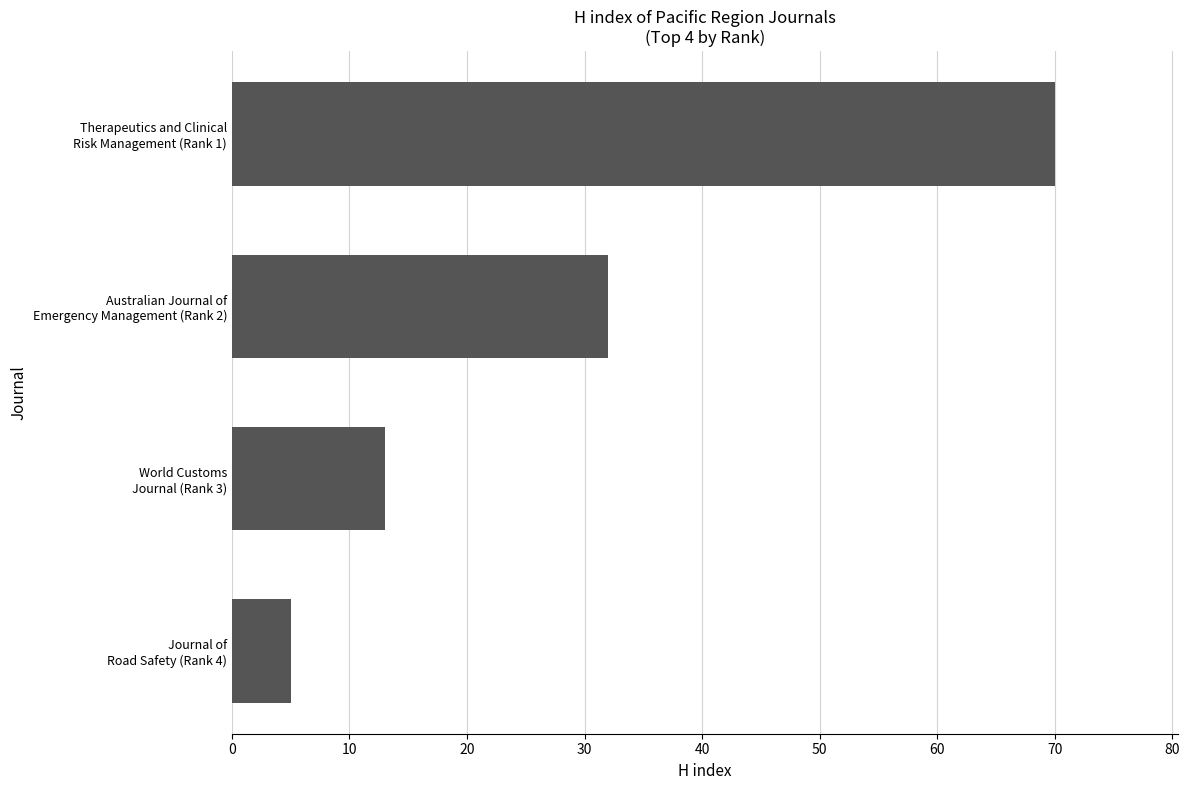

Reading top to bottom, extract all data points from this chart.

70	32	13	5